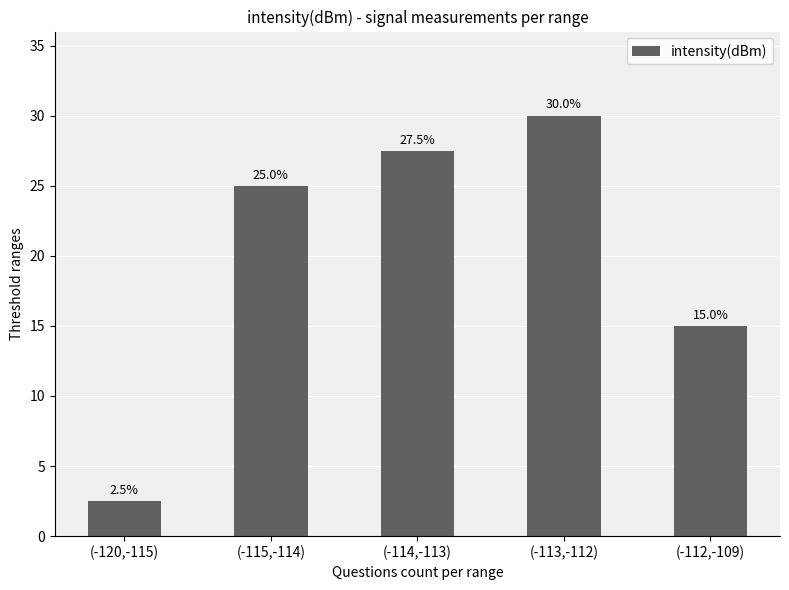

True or false: the data shows 47.9 at (-114,-113).

False